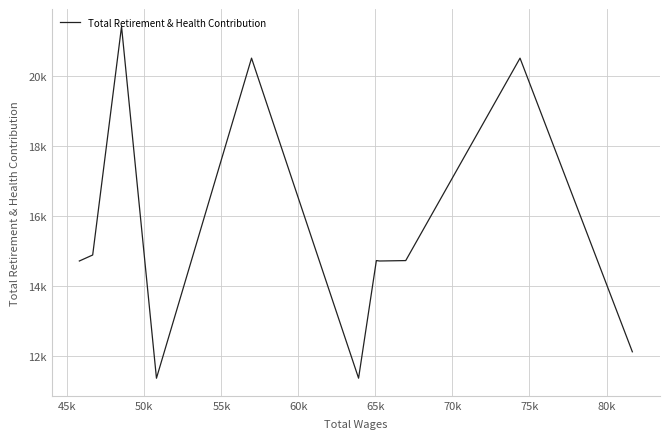

Is this an area chart (filled region under the line)?

No